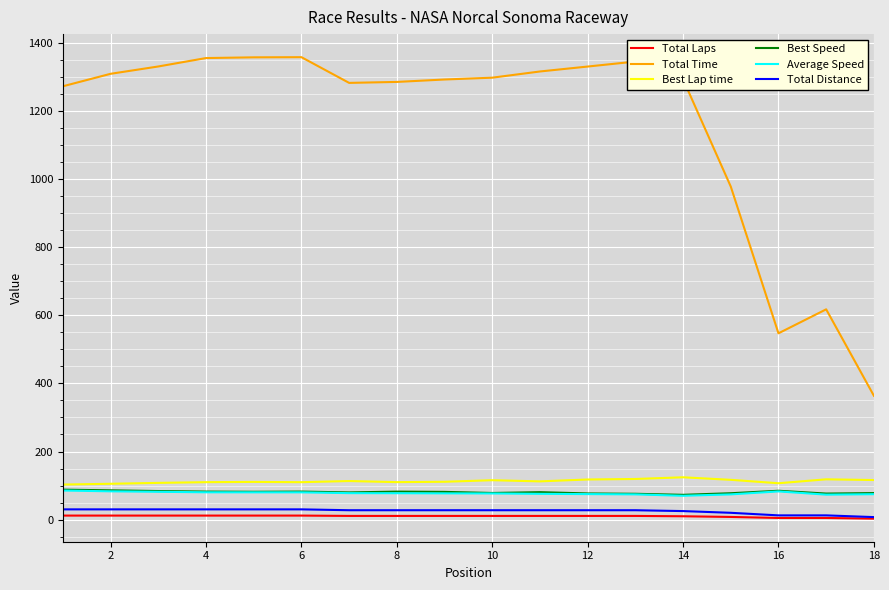

True or false: Average Speed and Total Distance intersect in this chart.

False